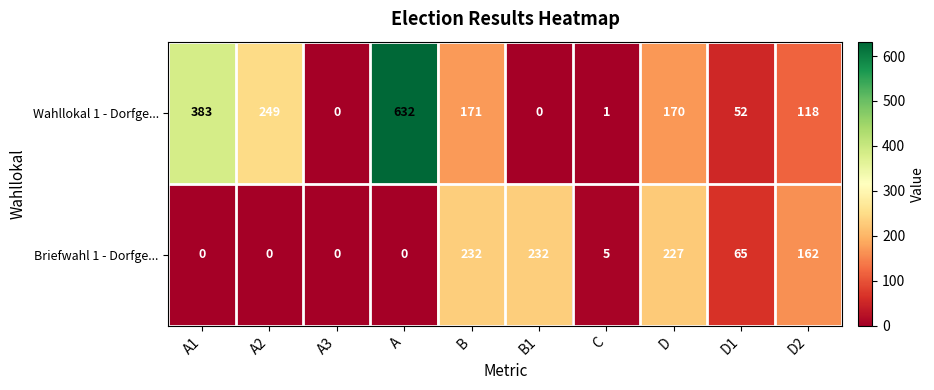

What is the difference between the maximum and minimum values in the Briefwahl 1 - Dorfge... series?

232